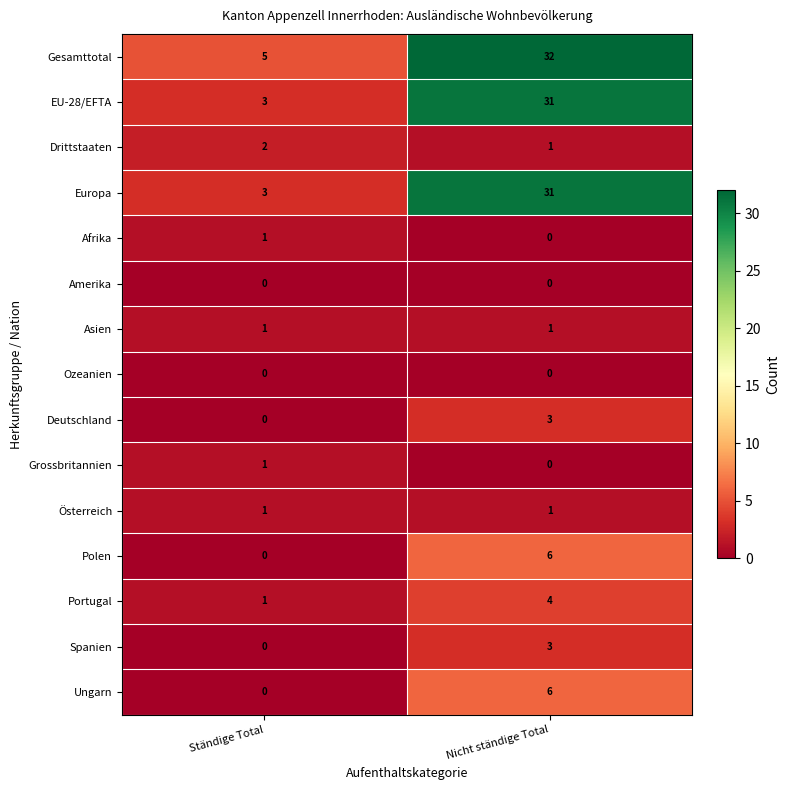

Which series has the largest total across all categories?

Gesamttotal